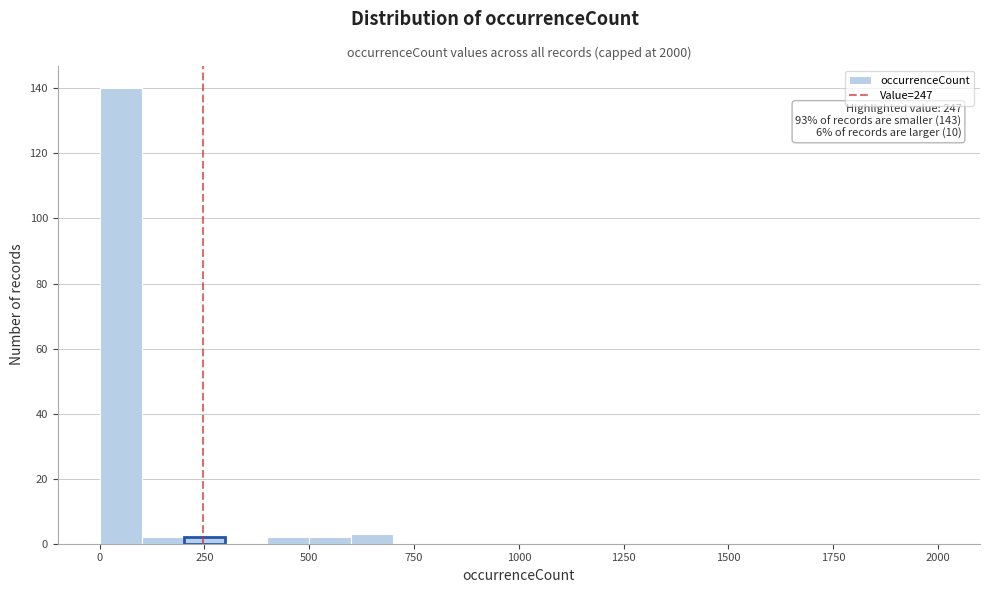

Read against the x-axis, roughly where is the centre of the tallest bar?

50